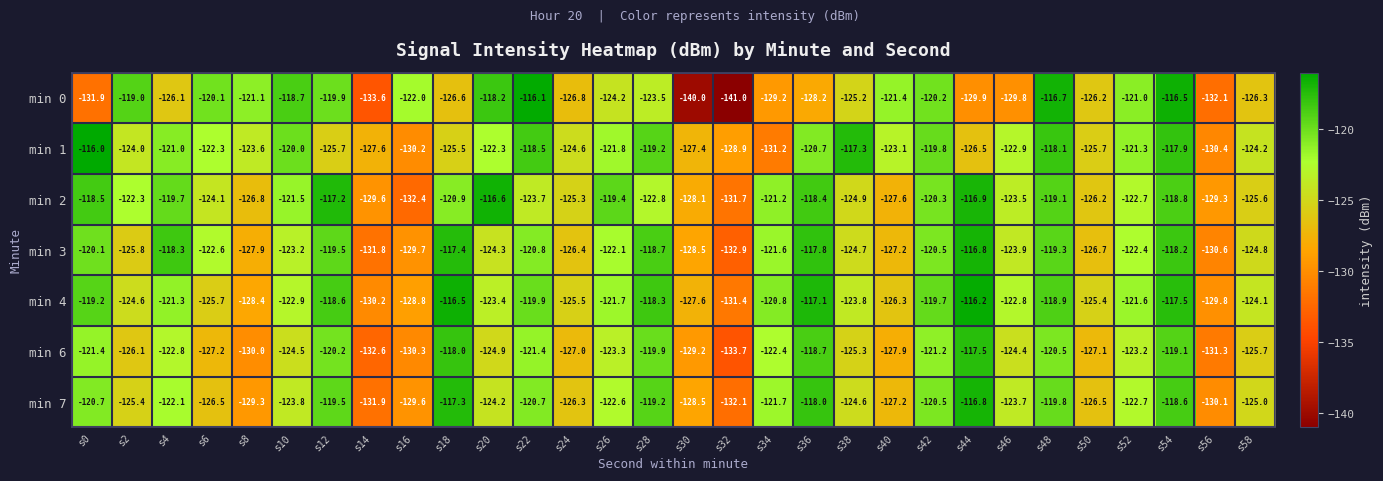

What is the difference between the min 0 values at s34 and s10?

10.5